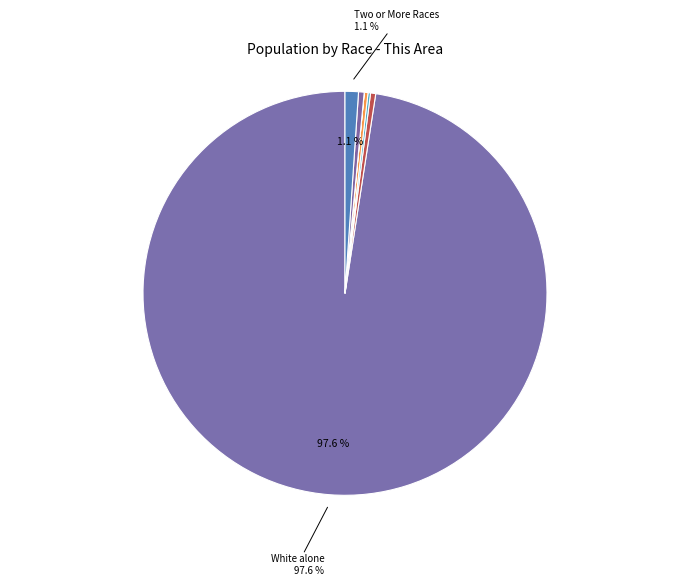

Which slice represents more than half of the pie?

White alone